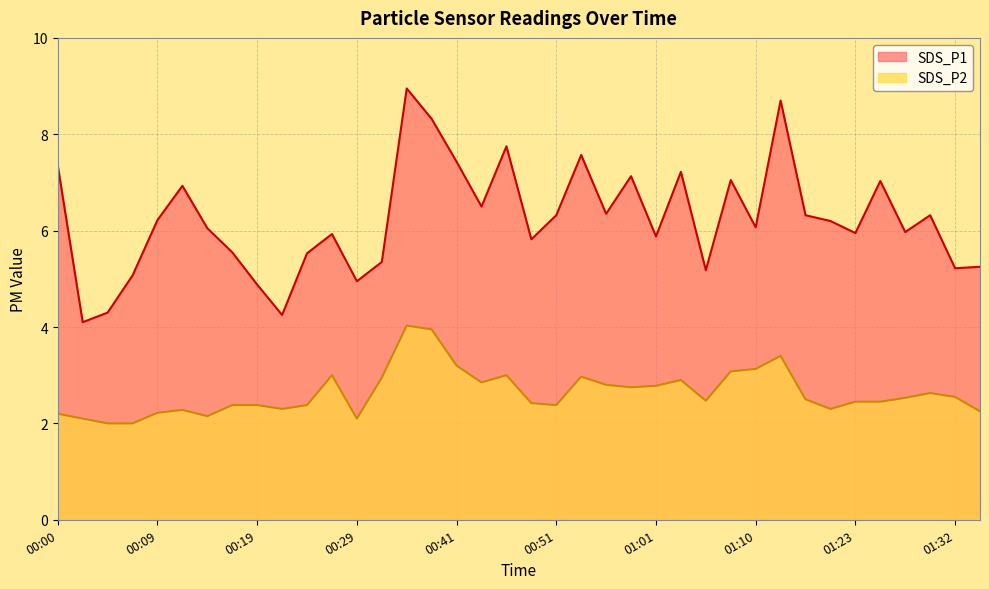

What is the average value of the SDS_P2 series?

2.6